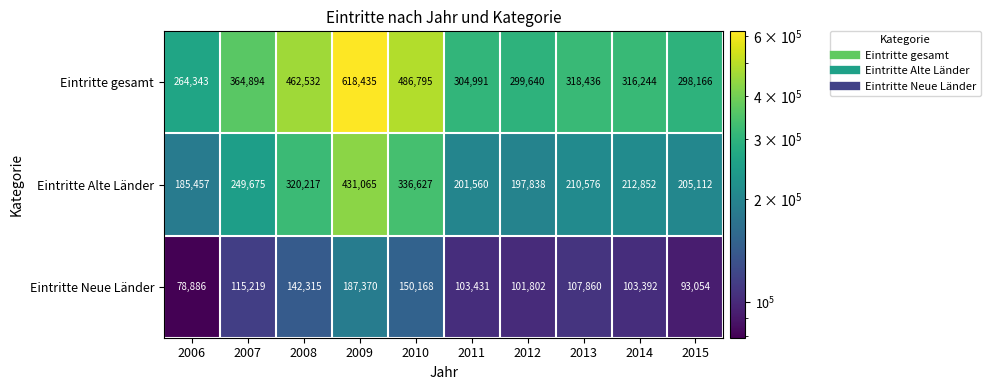

What is the difference between the maximum and minimum values in the Eintritte Neue Länder series?

108484